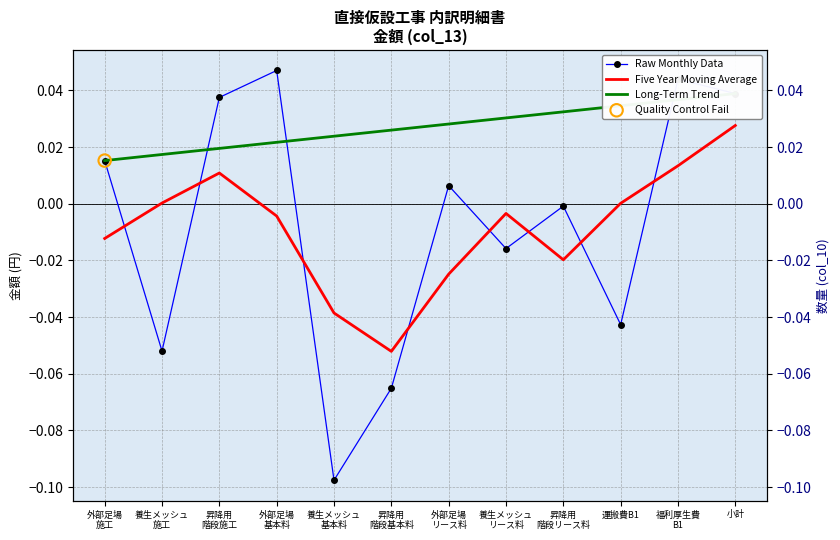

At how many categories does at least one series exceed 0?

12